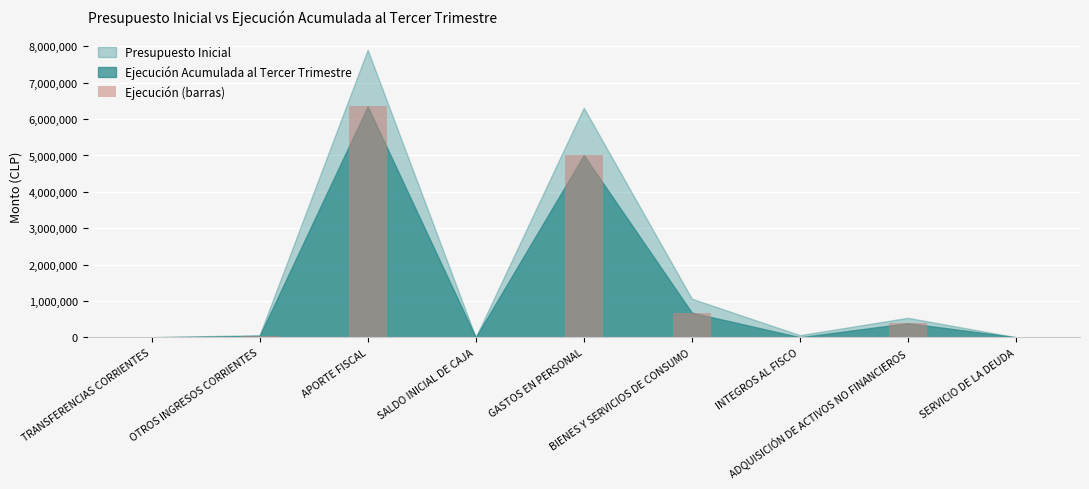

True or false: the data shows 34828 at OTROS INGRESOS CORRIENTES.

True